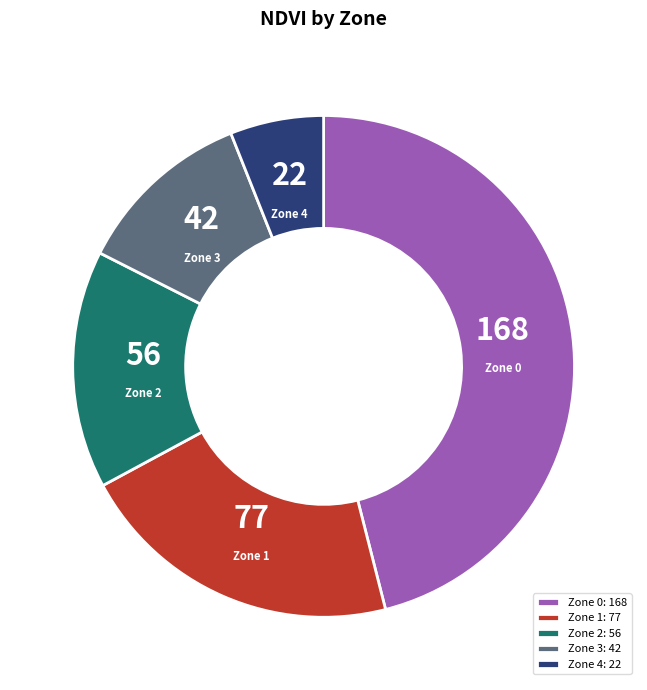

Which category has the biggest portion of the pie?

Zone 0